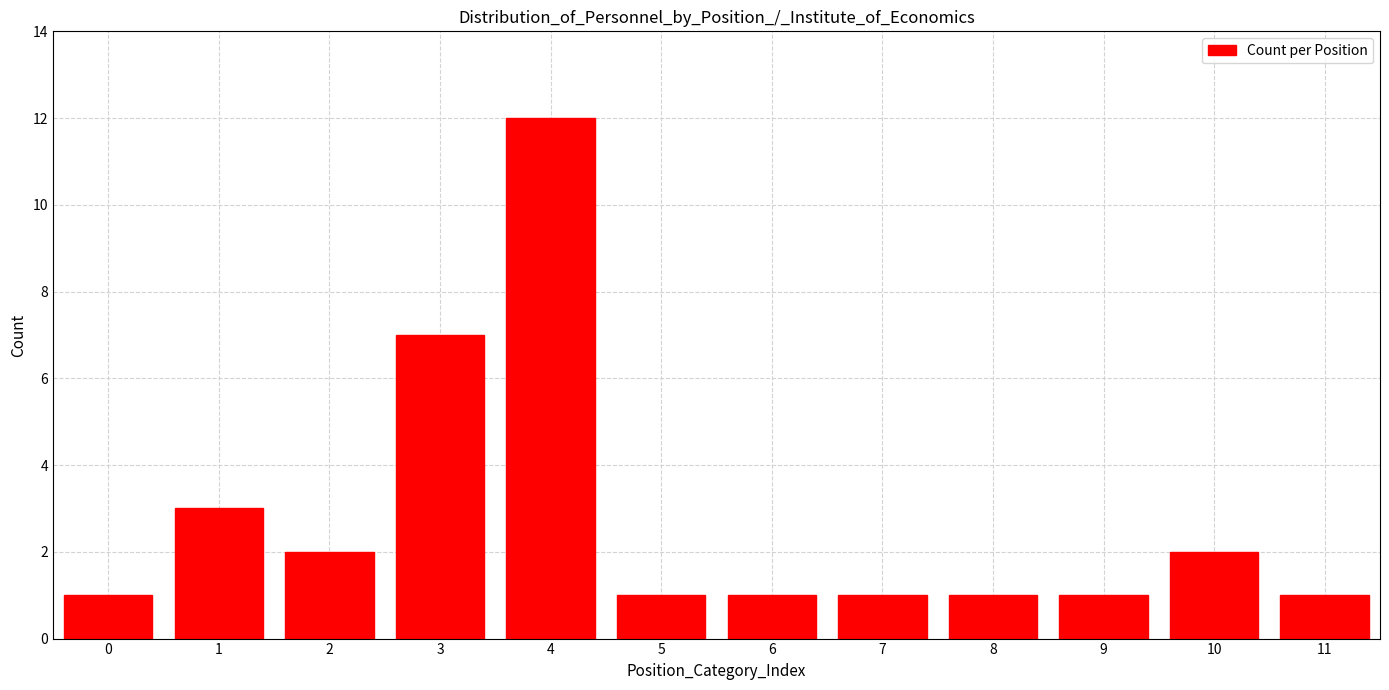

Reading right to left, transcribe all the data shown in this chart.

1	2	1	1	1	1	1	12	7	2	3	1